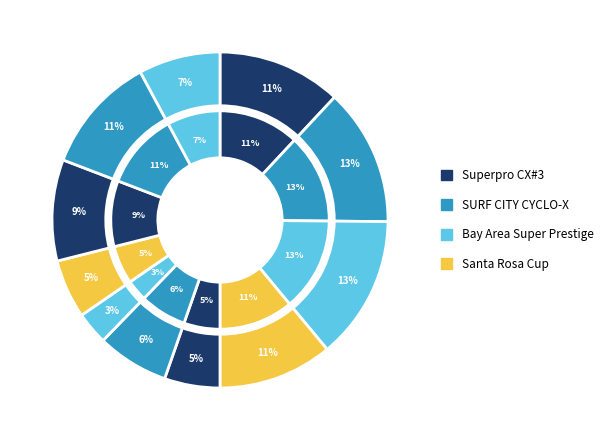

Is there any slice that represents more than half of the pie?

No